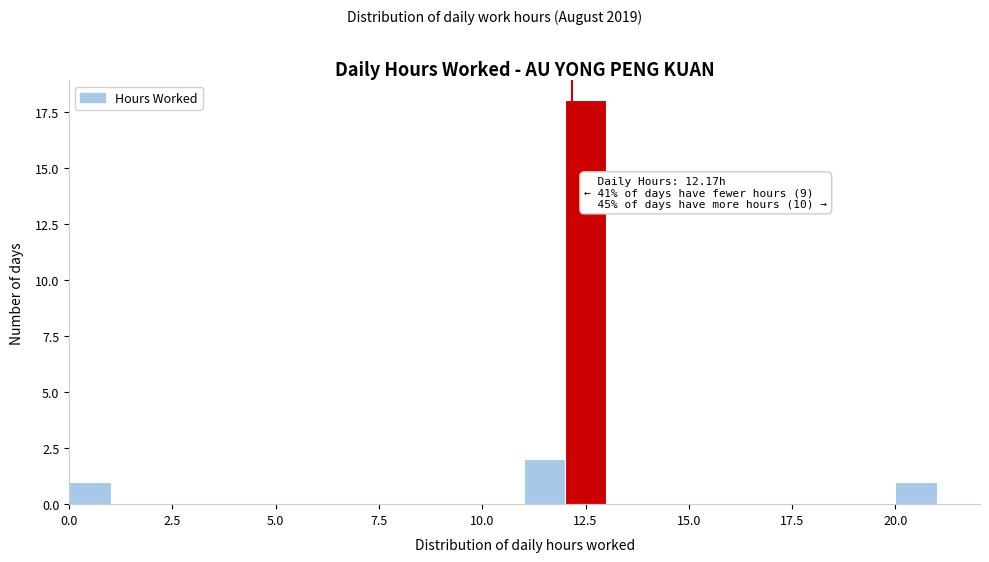

Read against the x-axis, roughly where is the centre of the tallest bar?

12.5